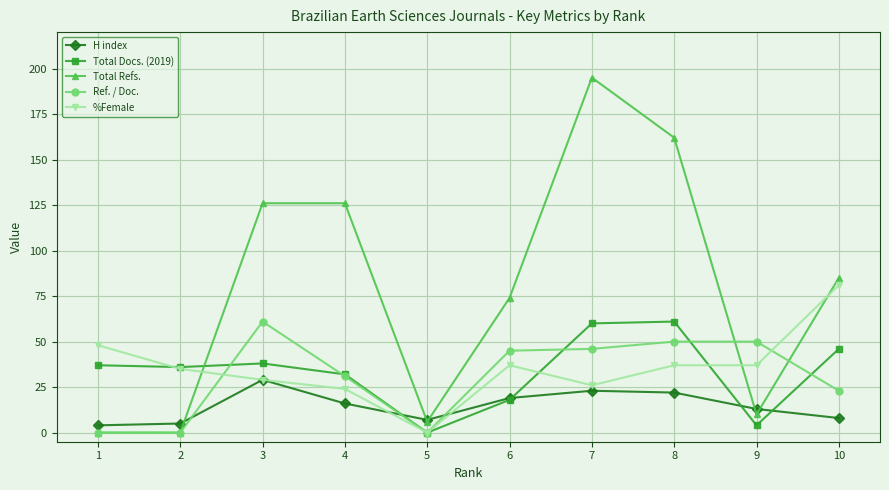

What is the highest value of the %Female series?

81